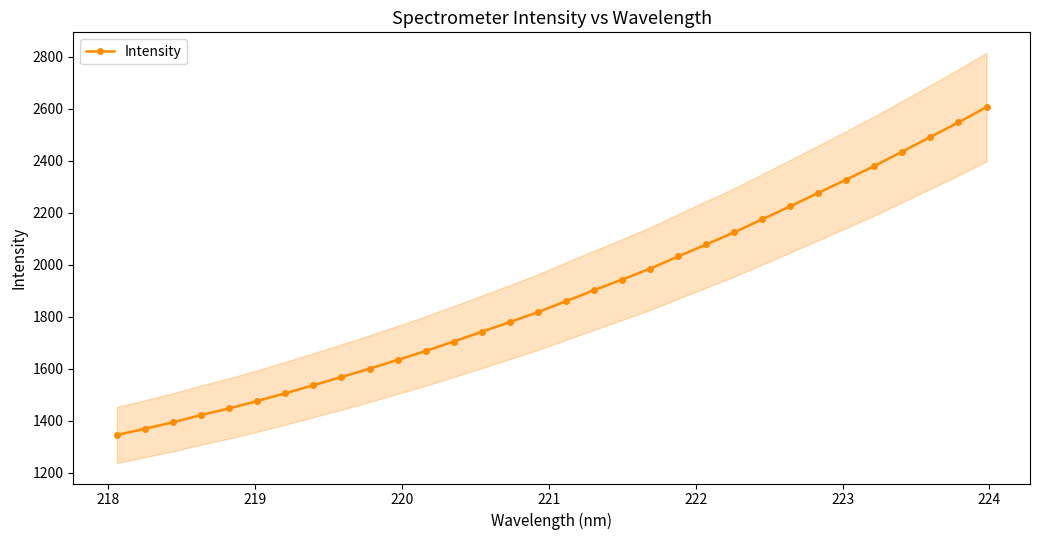

What is the minimum value for Intensity?

1345.9